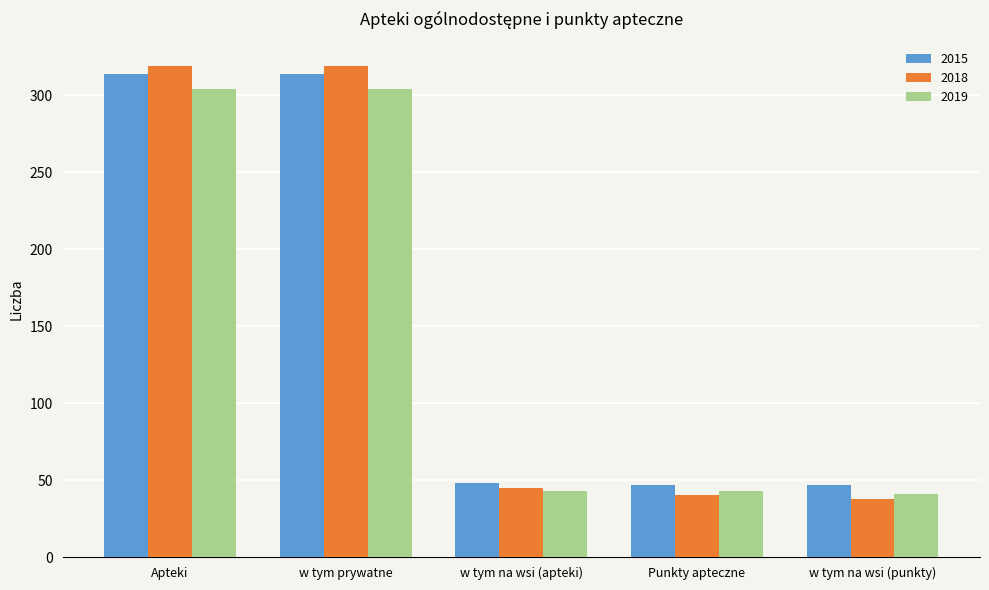

How many bars are there in each group?

3